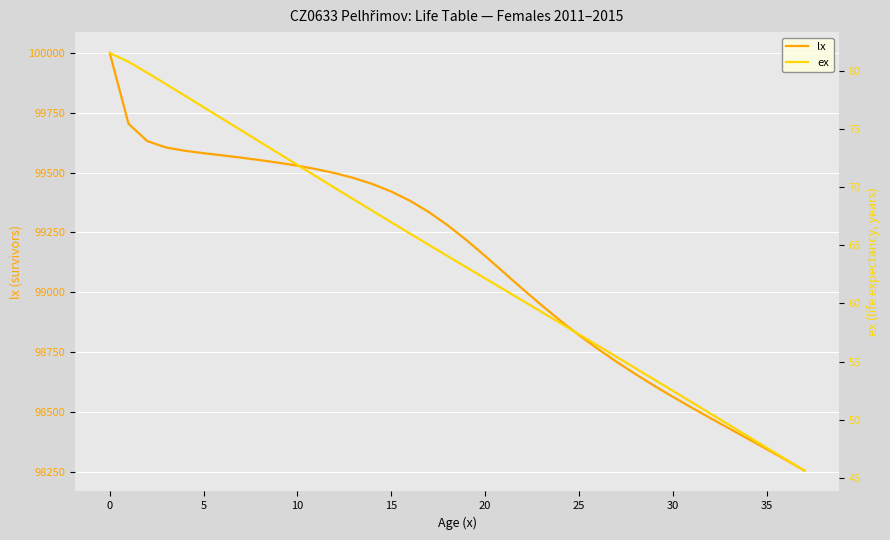

Is this an area chart (filled region under the line)?

No